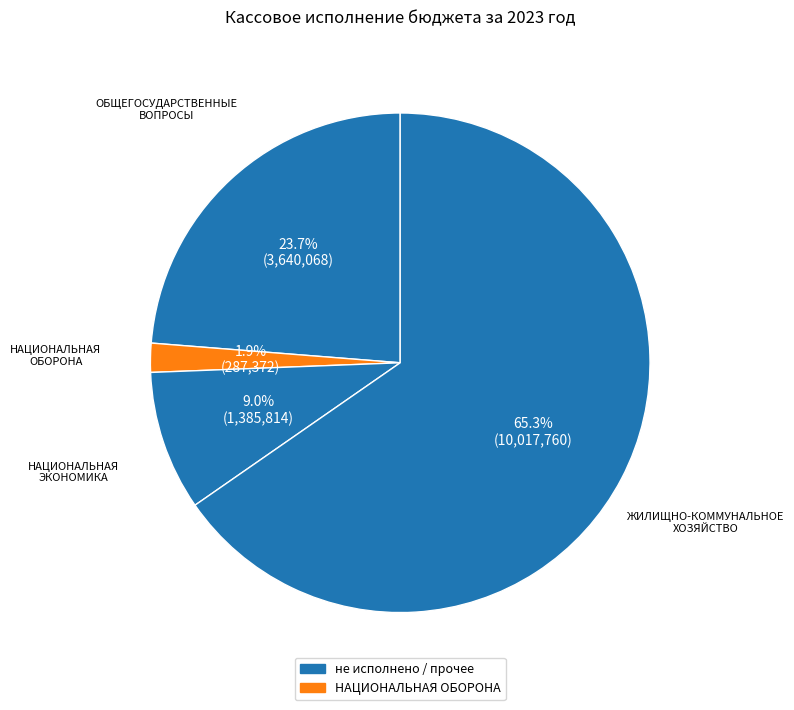

What percentage is NOT represented by НАЦИОНАЛЬНАЯ ЭКОНОМИКА?

91.0%